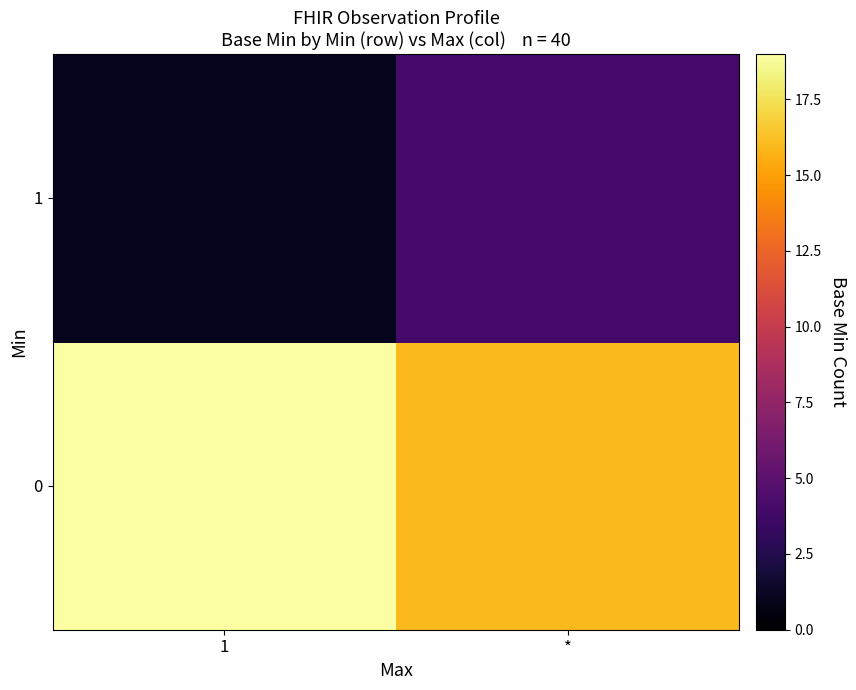

Count the number of data series in this chart.

2